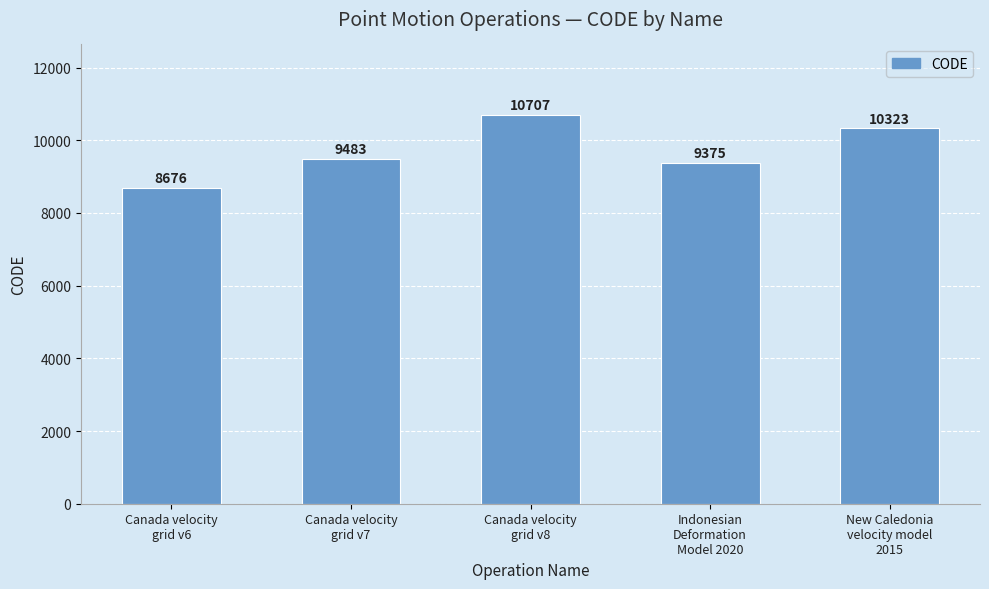

Between Canada velocity
grid v6 and New Caledonia
velocity model
2015, which is larger?

New Caledonia
velocity model
2015